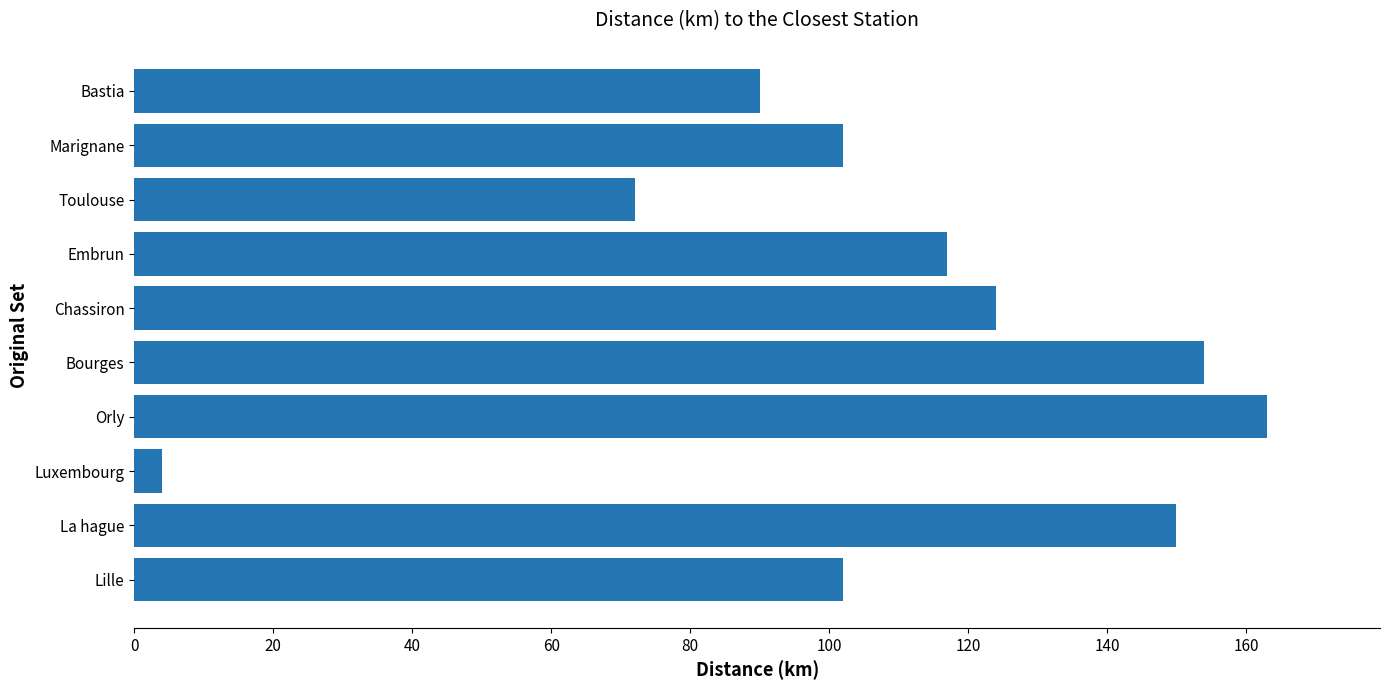

The value at Marignane is 102. True or false?

True